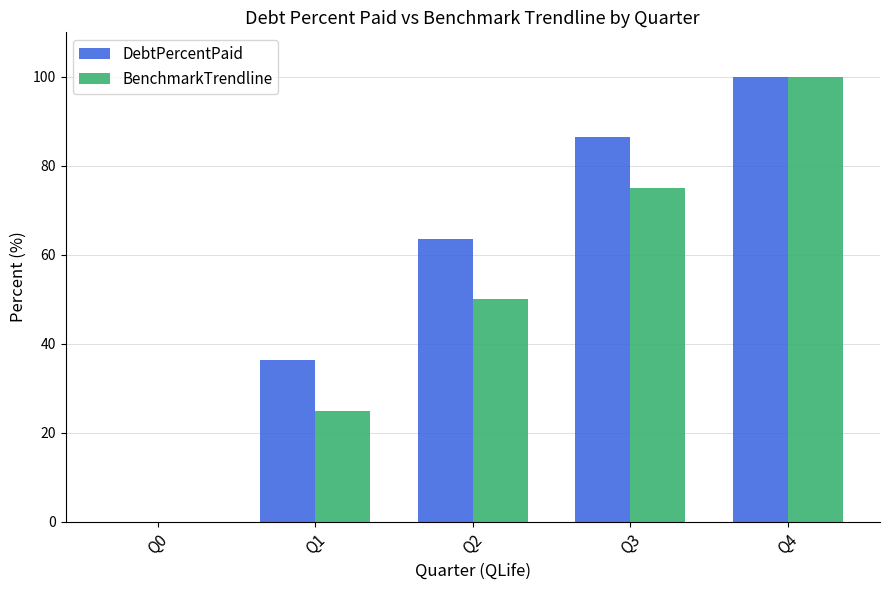

Reading left to right, extract all data points from this chart.

DebtPercentPaid: 0.0	36.3	63.6	86.4	100.0
BenchmarkTrendline: 0.0	25.0	50.0	75.0	100.0